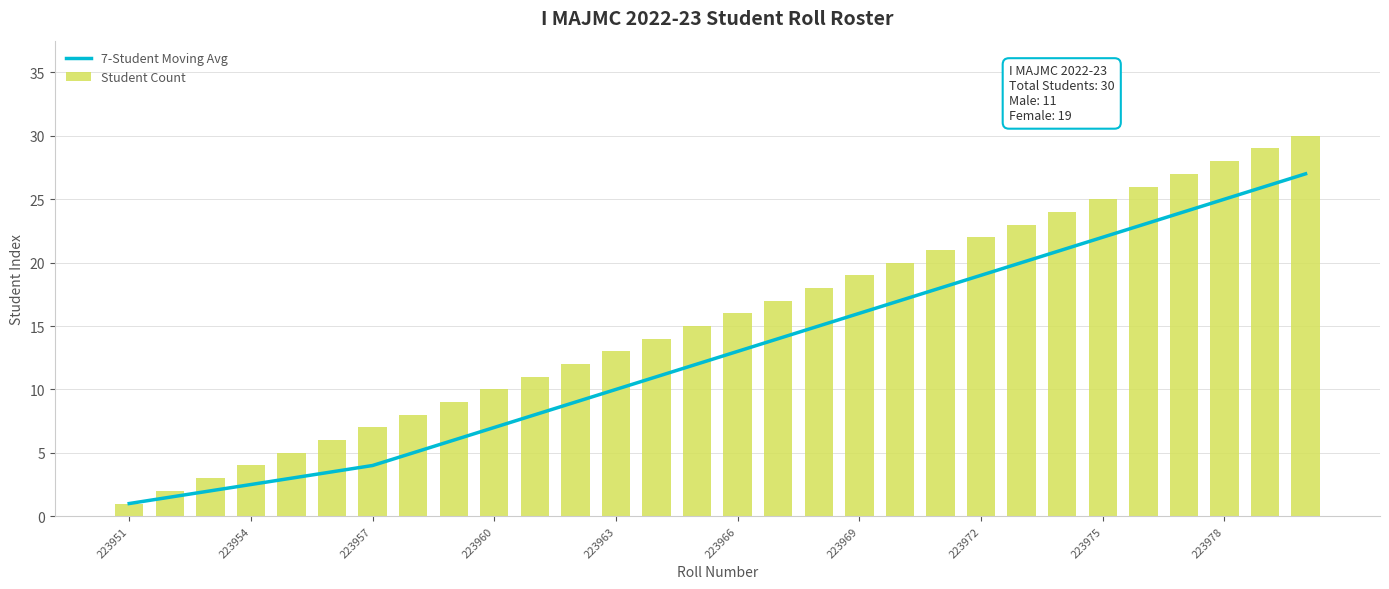

What are all the series names shown in the legend?

7-Student Moving Avg, Student Count